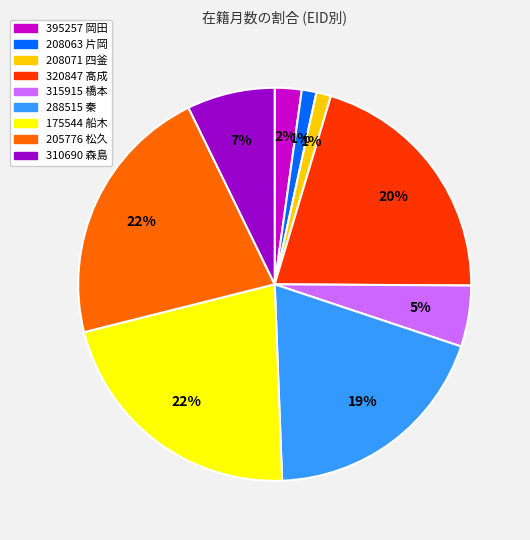

Is there a majority slice in this chart?

No